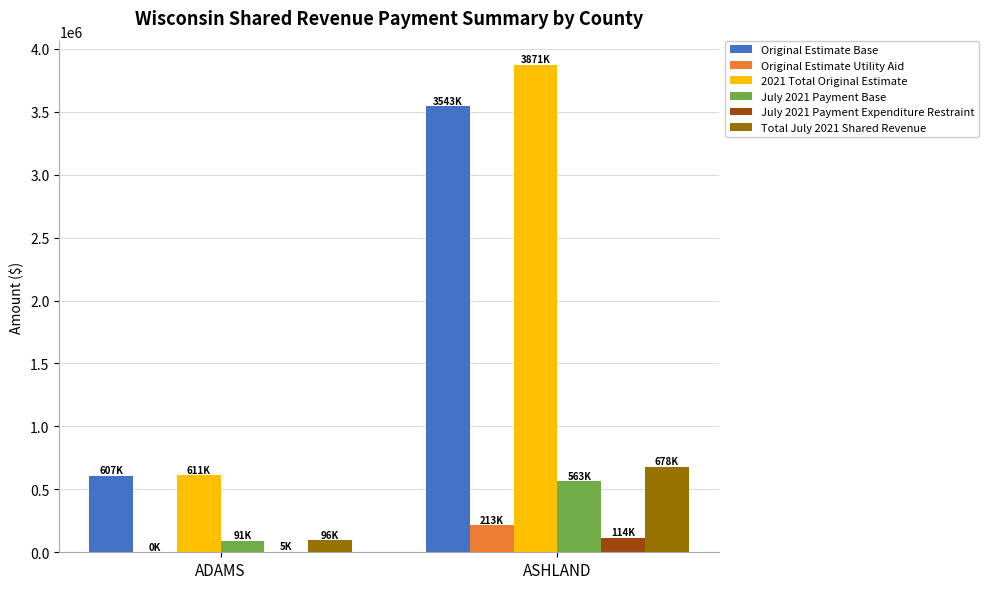

How many values in the July 2021 Payment Base series exceed 563472?

1